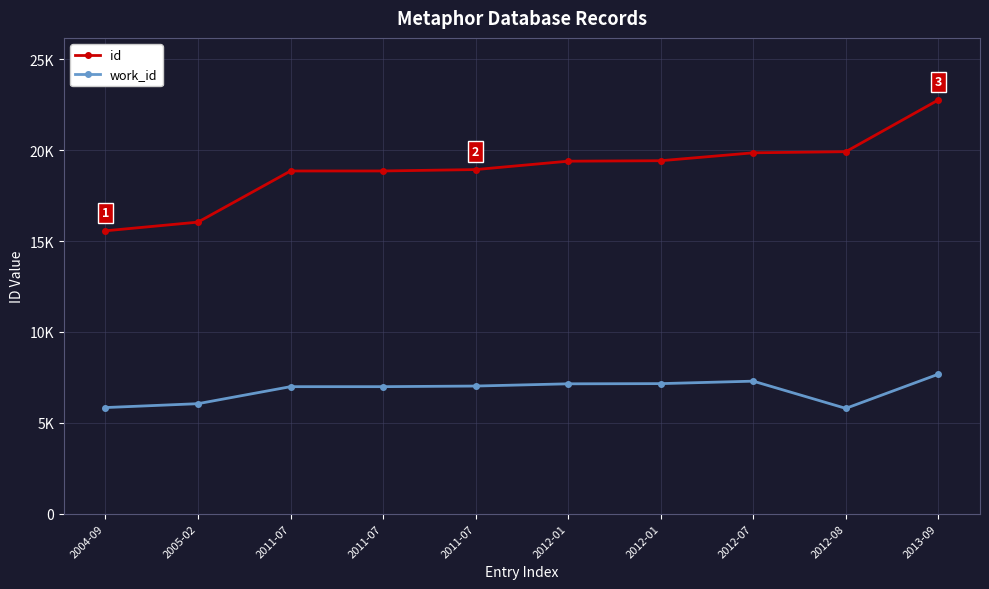

Is this an area chart (filled region under the line)?

No